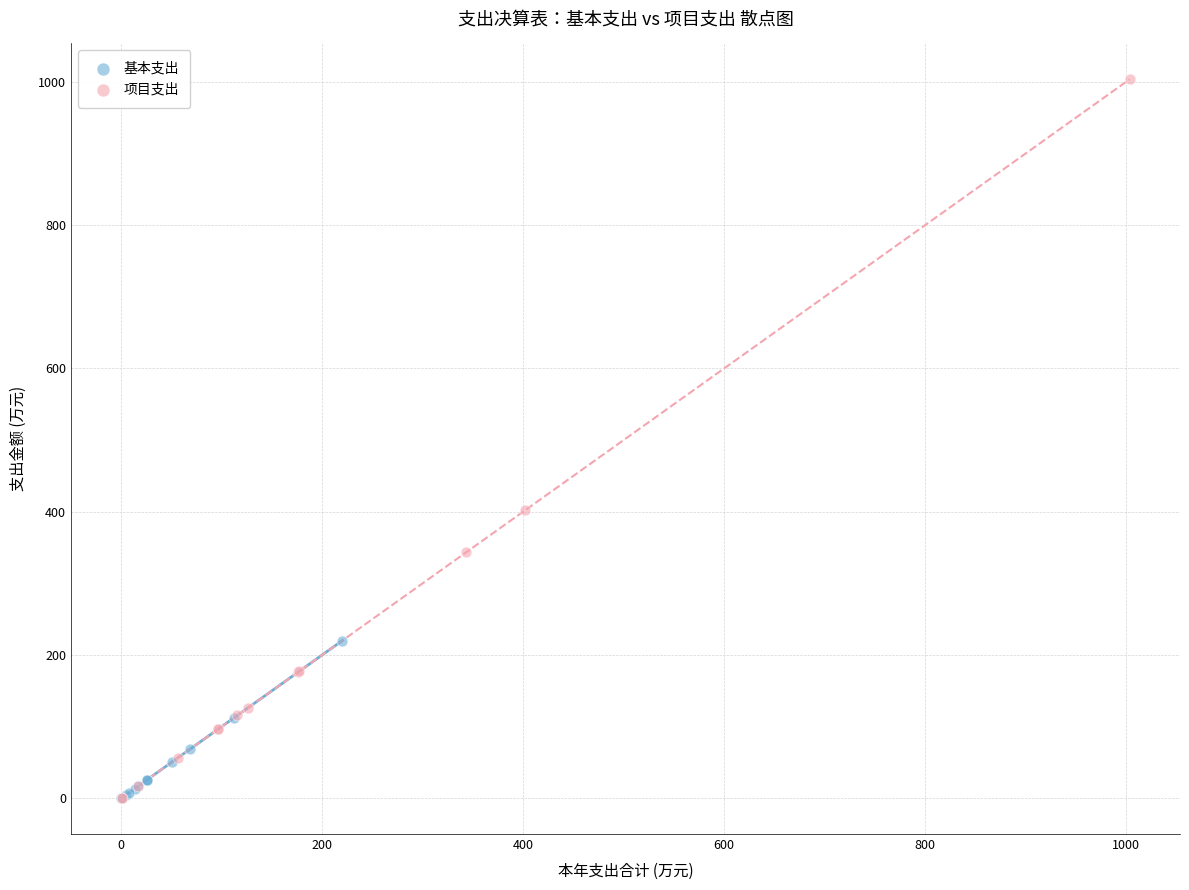

Which series contains the highest Y value?

项目支出